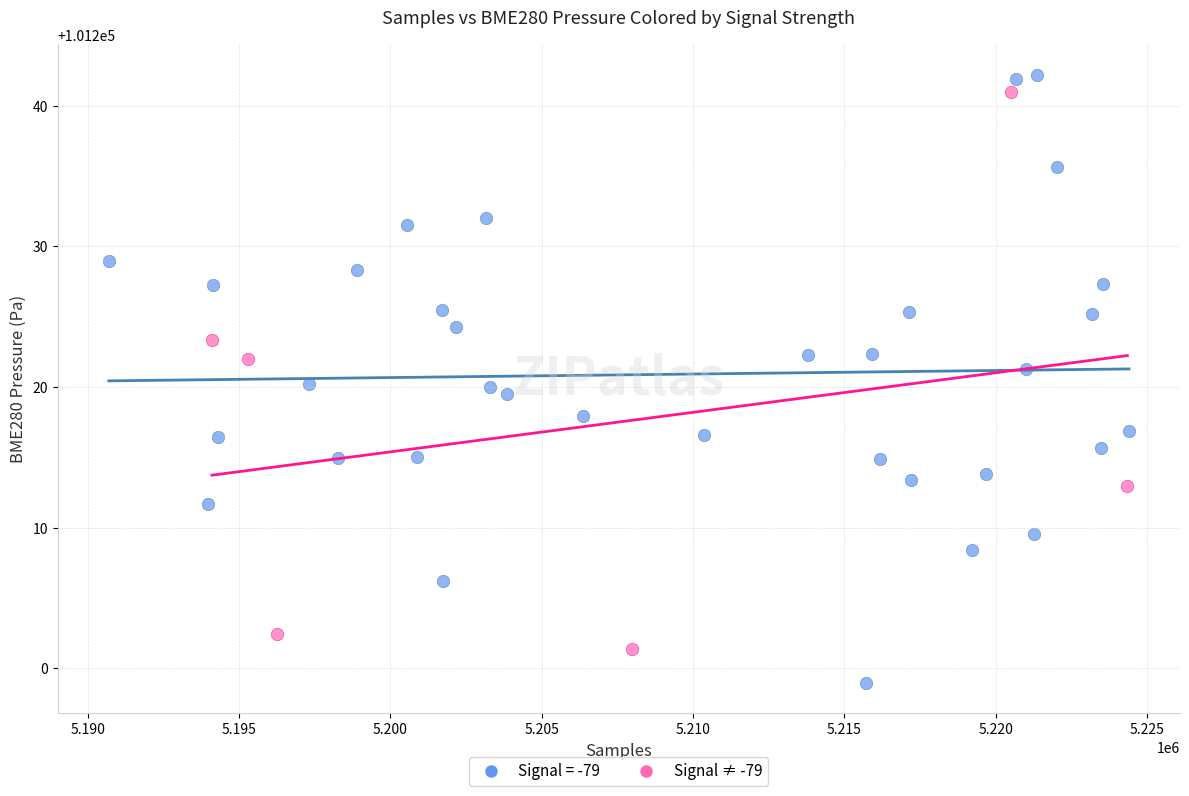

Which series contains the lowest Y value?

Signal = -79